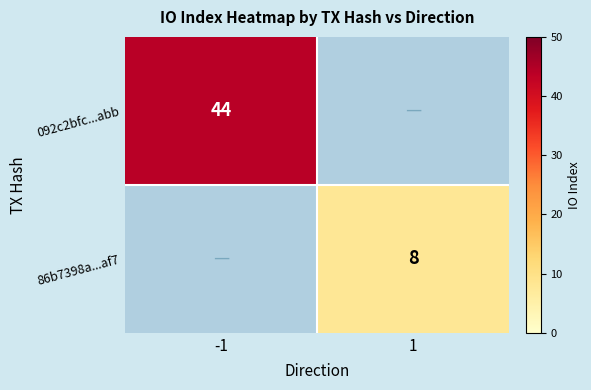

True or false: 86b7398a...af7 has a value of 5 at 1.

False